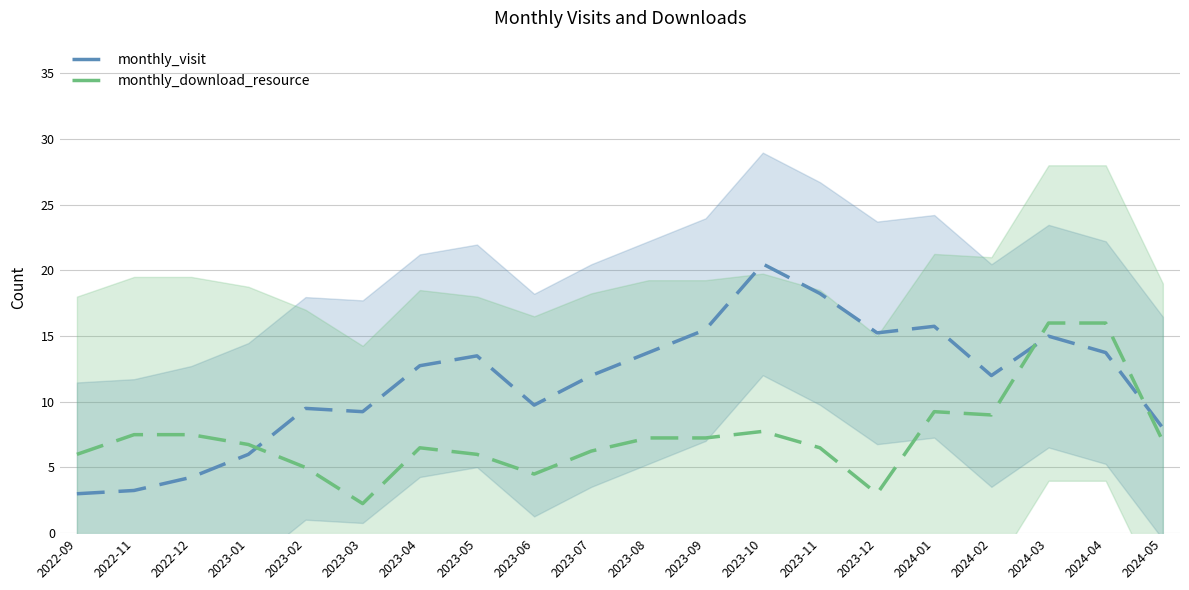

The value of monthly_visit at 2024-01 is 4.9. True or false?

False